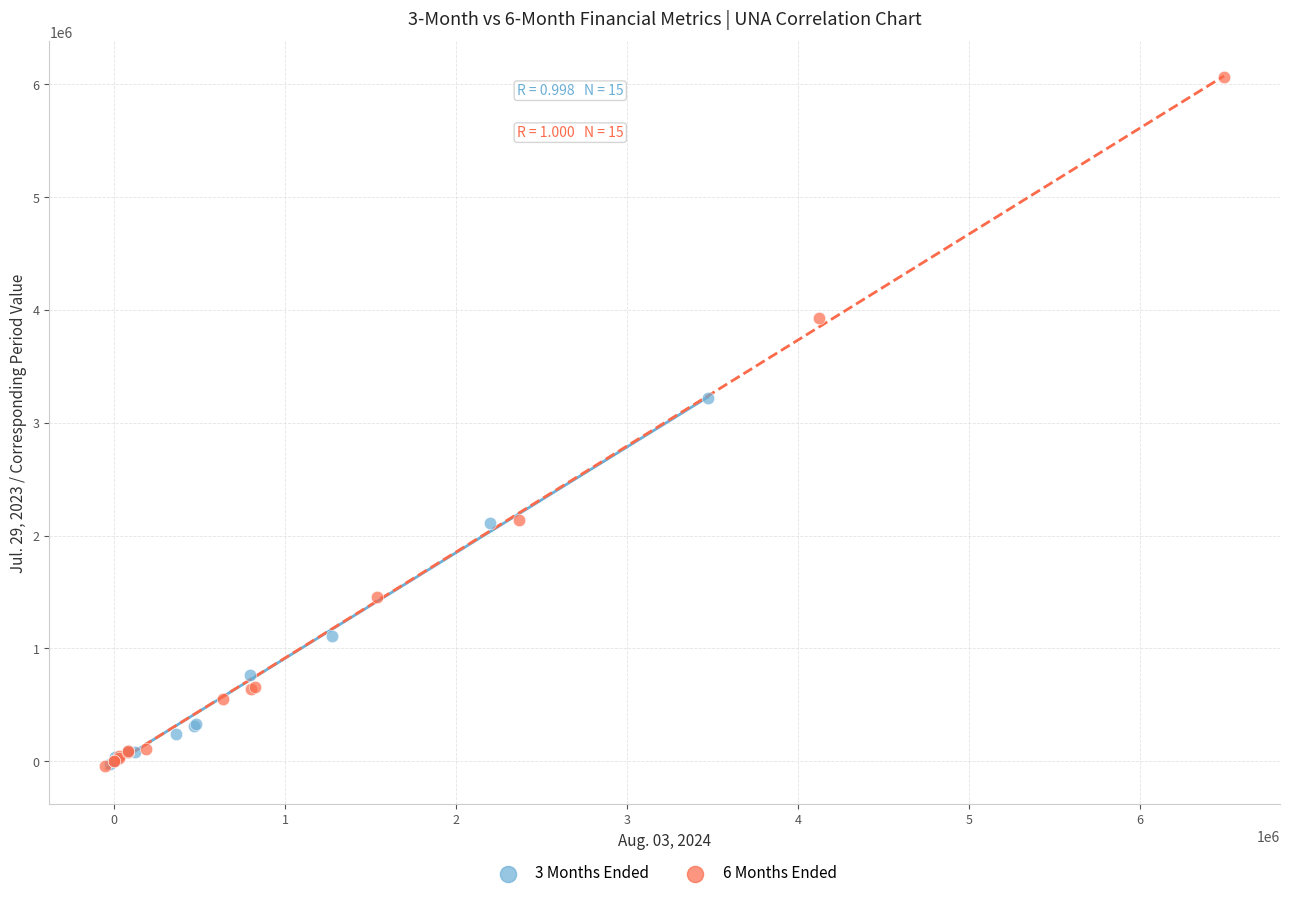

Which series has the largest Y range (max minus min)?

6 Months Ended